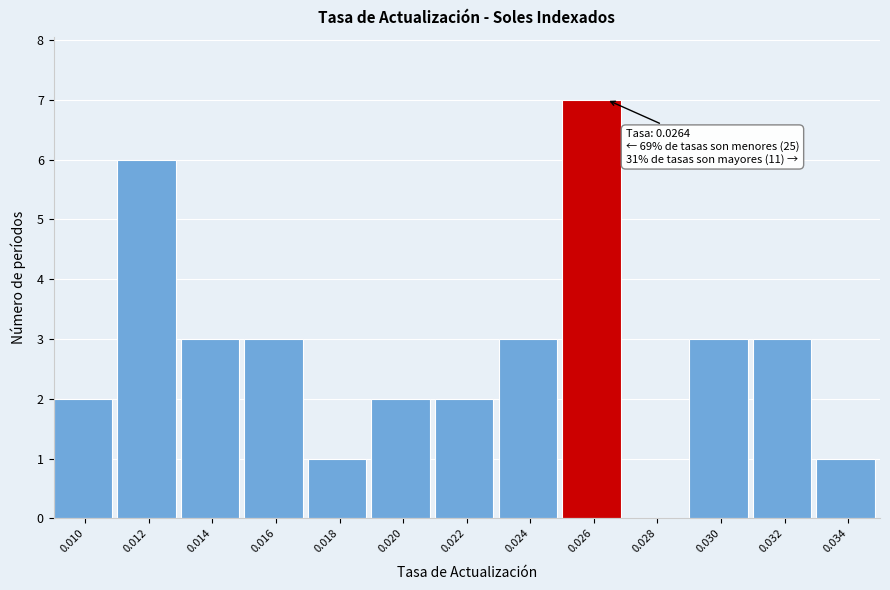

Reading right to left, what are all the values shown in this chart?

0.034=1	0.032=3	0.030=3	0.028=0	0.026=7	0.024=3	0.022=2	0.020=2	0.018=1	0.016=3	0.014=3	0.012=6	0.010=2